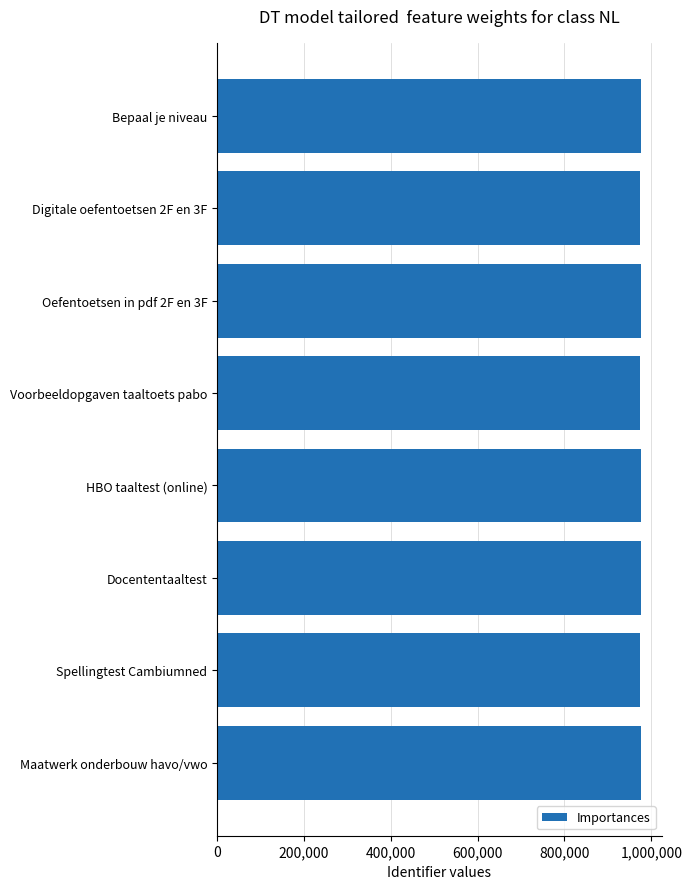

What is the maximum value shown in the chart?

975452